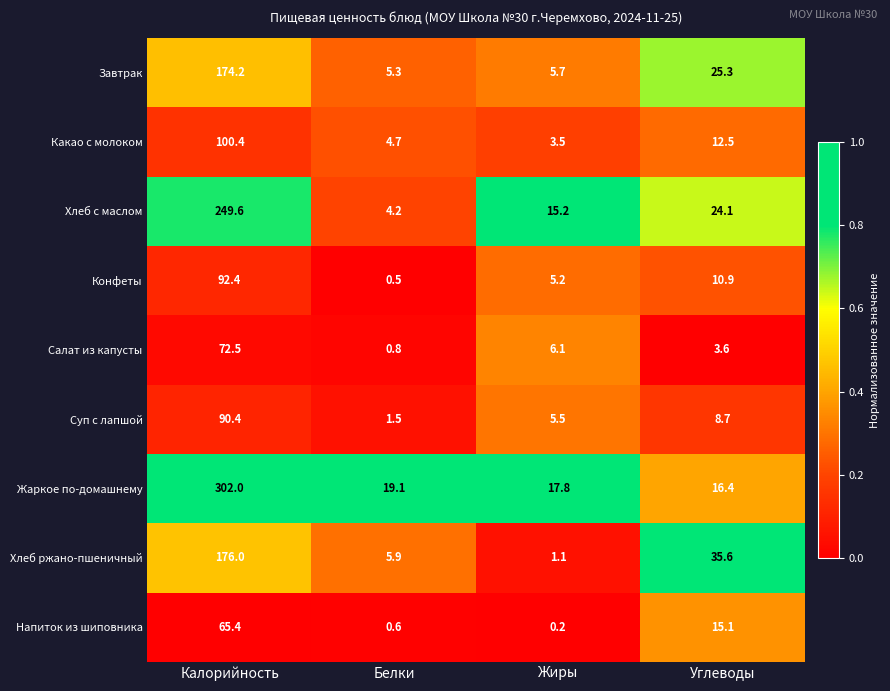

What is the spread (max minus min) of values at Белки?

18.6